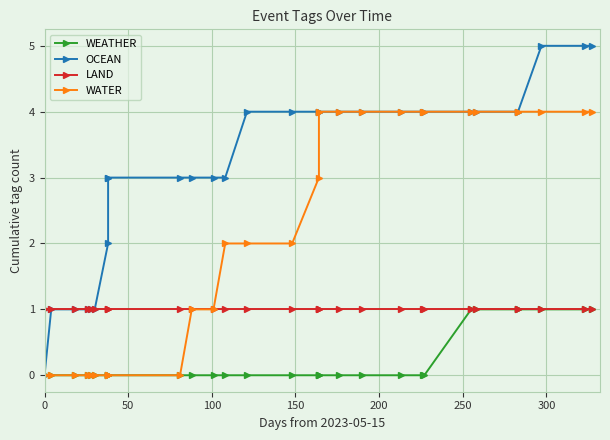

True or false: WEATHER and LAND intersect in this chart.

False